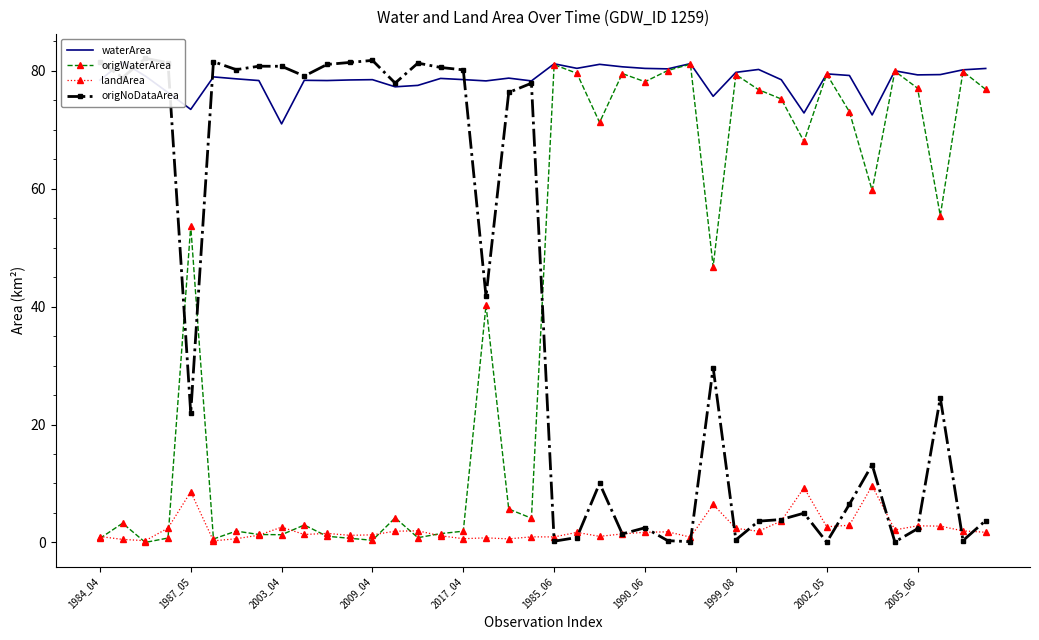

What is the difference between the second highest and minimum values in the origWaterArea series?

81.0